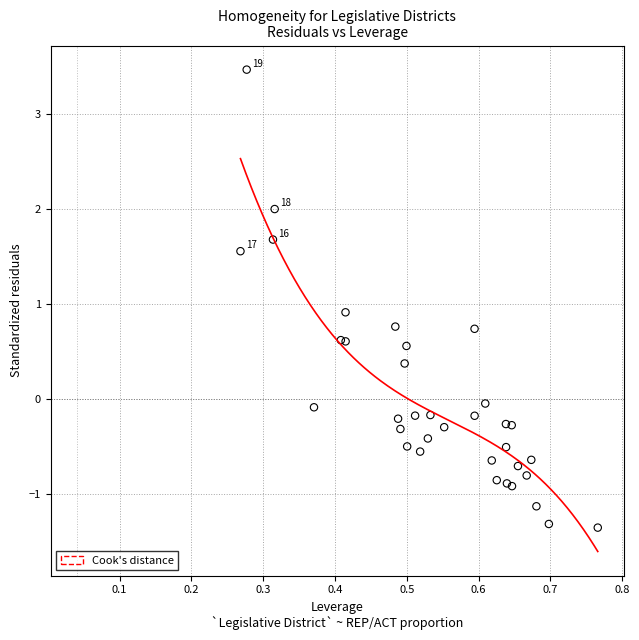

What Y value in the scatter plot is closest to 1?

0.9